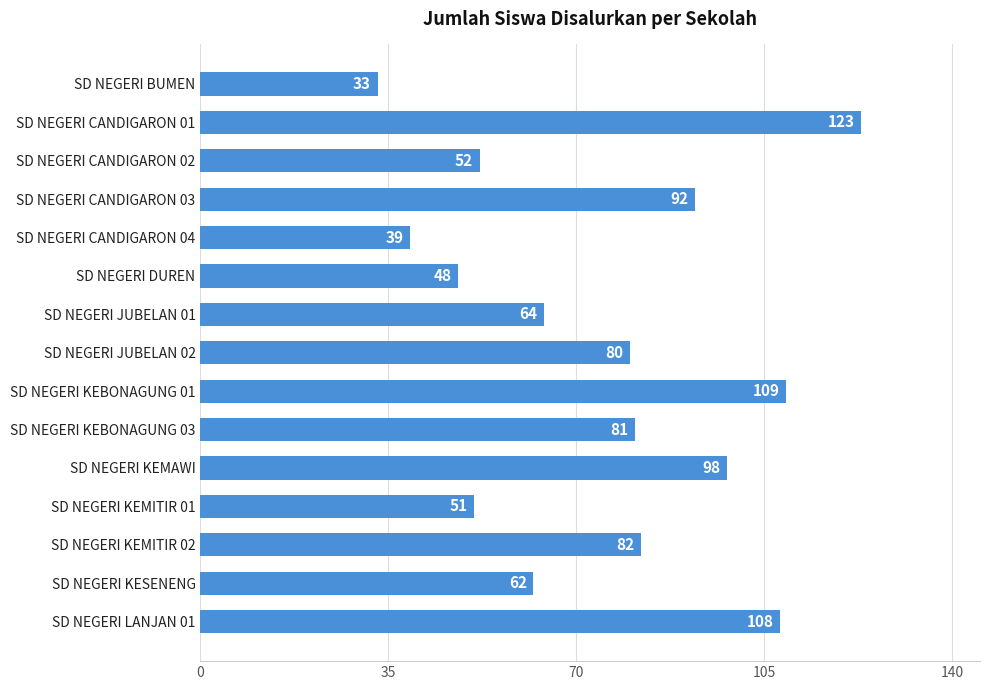

Reading top to bottom, list all the values displayed in this chart.

SD NEGERI BUMEN=33	SD NEGERI CANDIGARON 01=123	SD NEGERI CANDIGARON 02=52	SD NEGERI CANDIGARON 03=92	SD NEGERI CANDIGARON 04=39	SD NEGERI DUREN=48	SD NEGERI JUBELAN 01=64	SD NEGERI JUBELAN 02=80	SD NEGERI KEBONAGUNG 01=109	SD NEGERI KEBONAGUNG 03=81	SD NEGERI KEMAWI=98	SD NEGERI KEMITIR 01=51	SD NEGERI KEMITIR 02=82	SD NEGERI KESENENG=62	SD NEGERI LANJAN 01=108